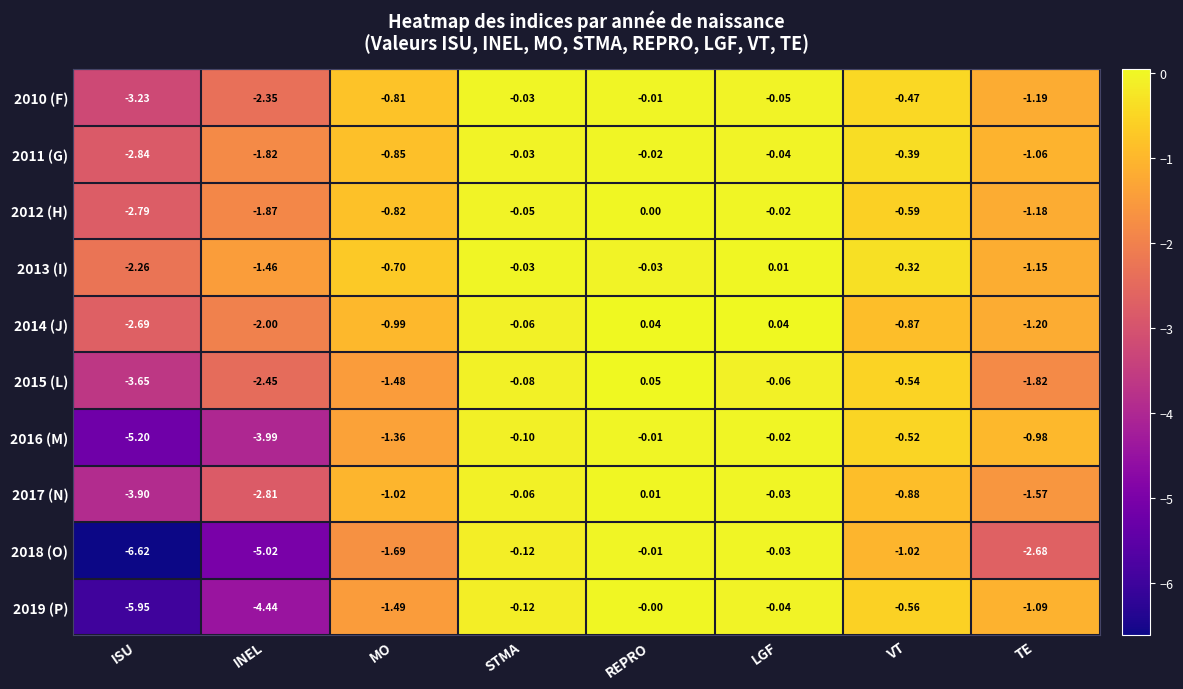

At which label does 2017 (N) reach its peak?

REPRO